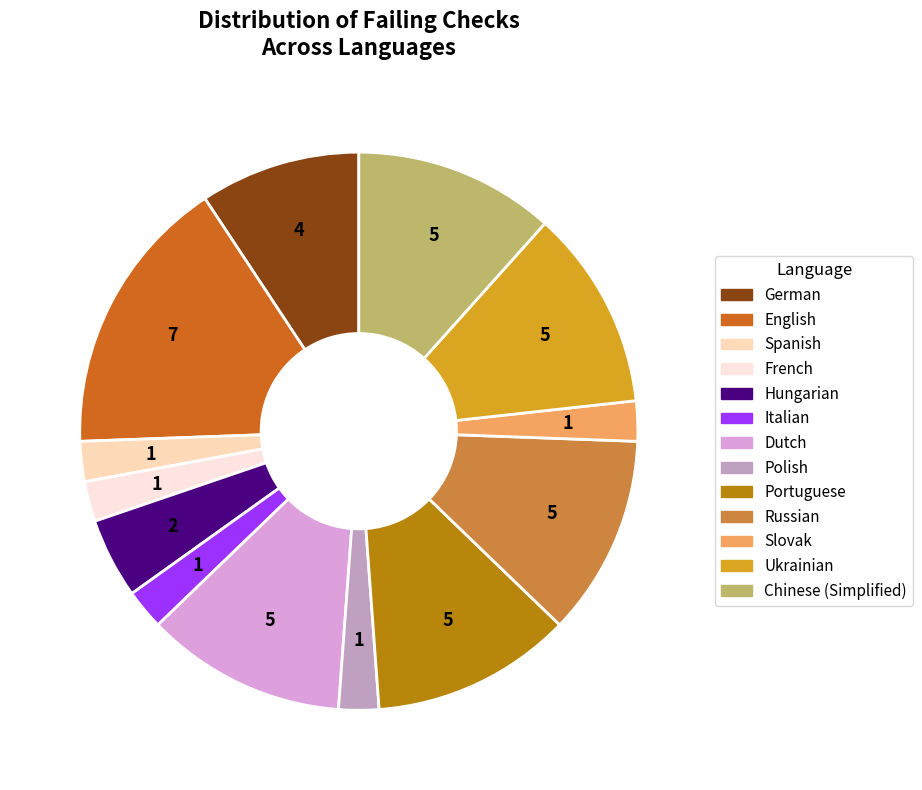

Which category has the biggest portion of the pie?

English